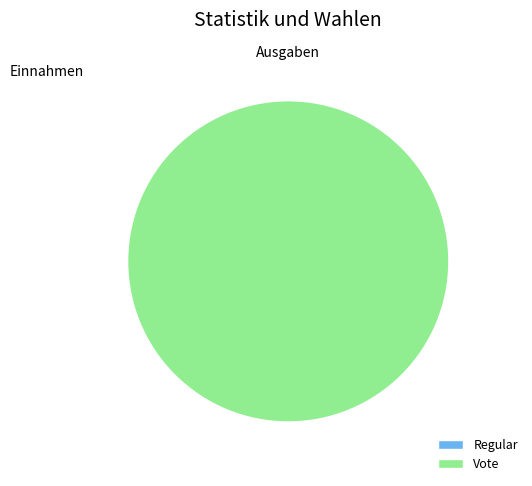

Which category accounts for the majority?

Vote